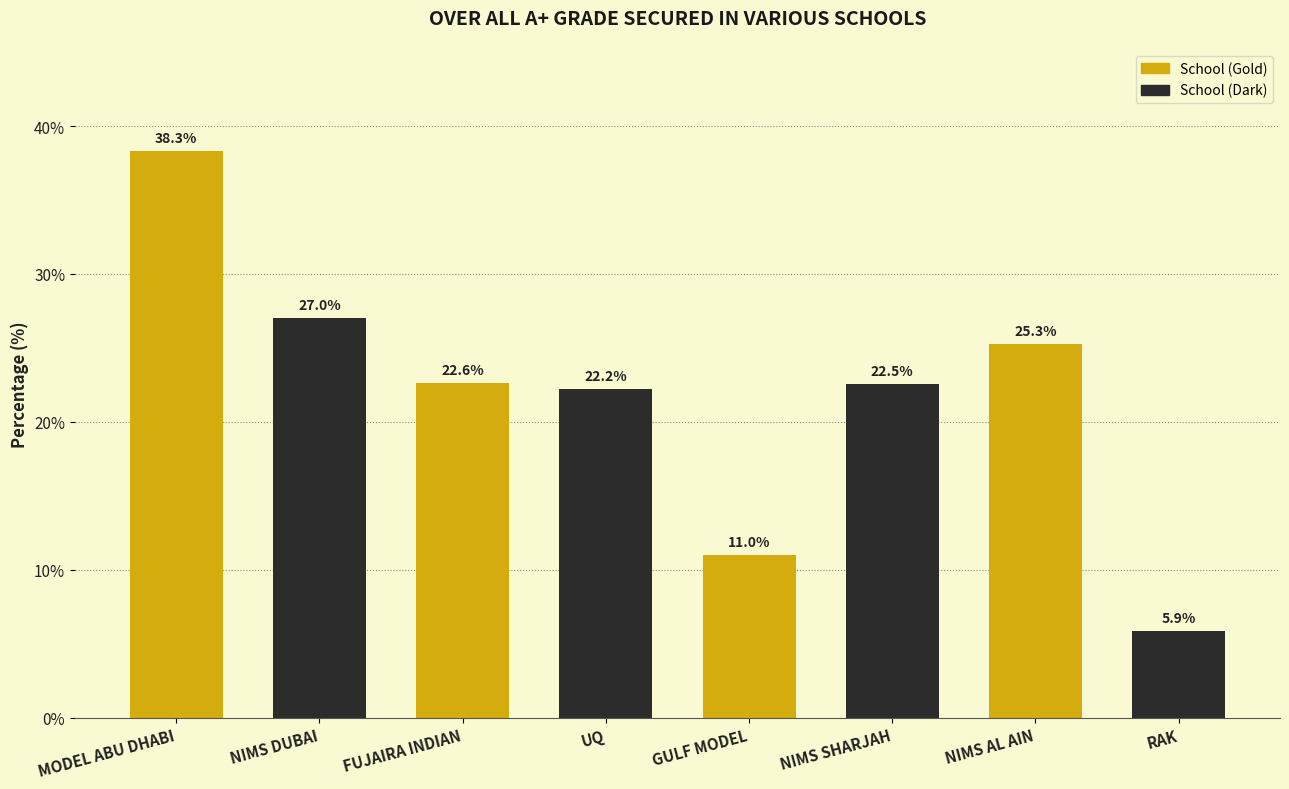

What is the label of the 7th bar from the right?

NIMS DUBAI